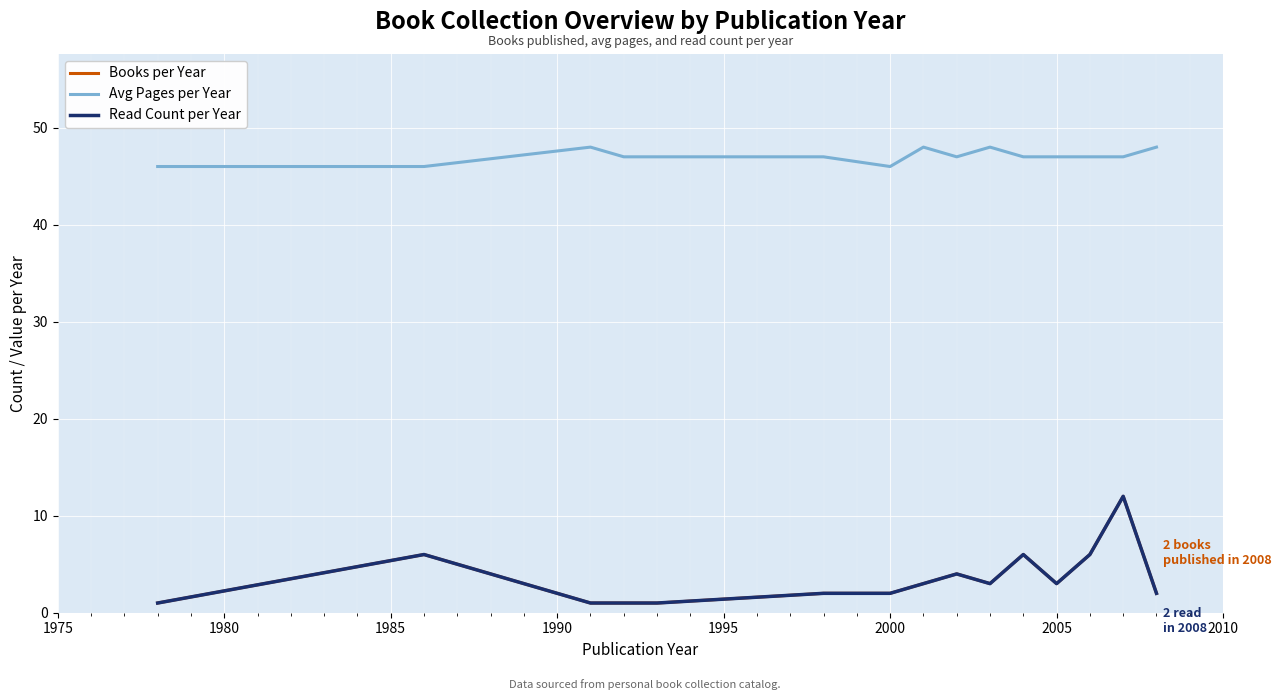

How many lines are shown in the chart?

3